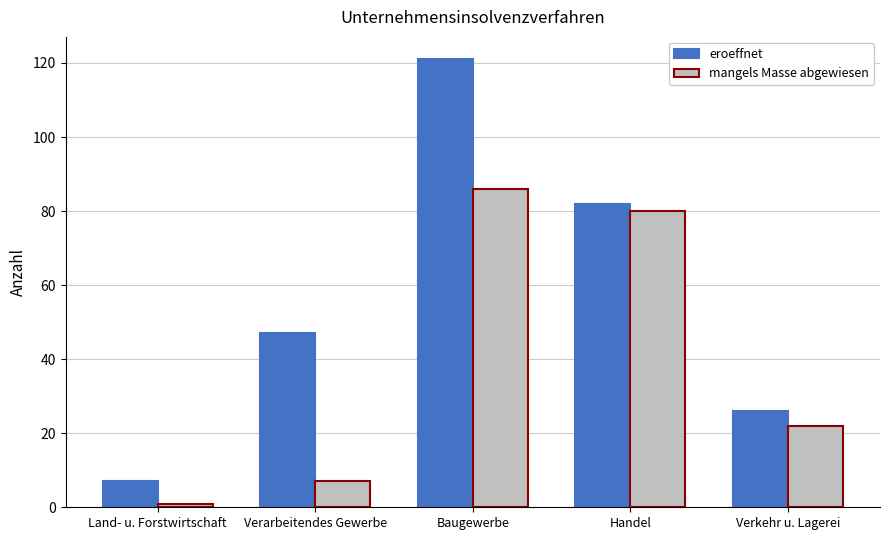

Which series has the widest spread of values?

eroeffnet